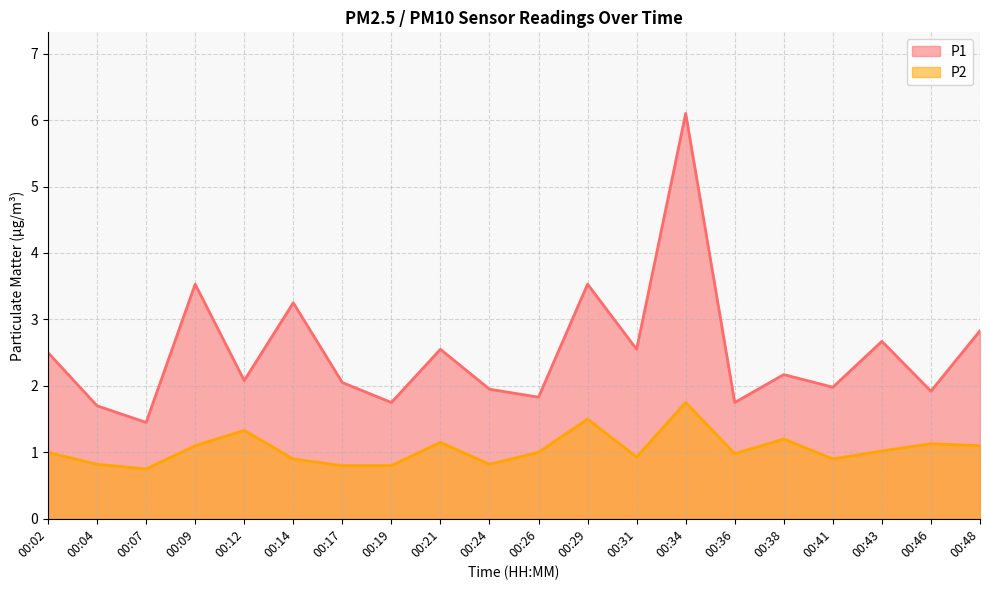

Which has a higher value, 00:19 or 00:02?

00:02